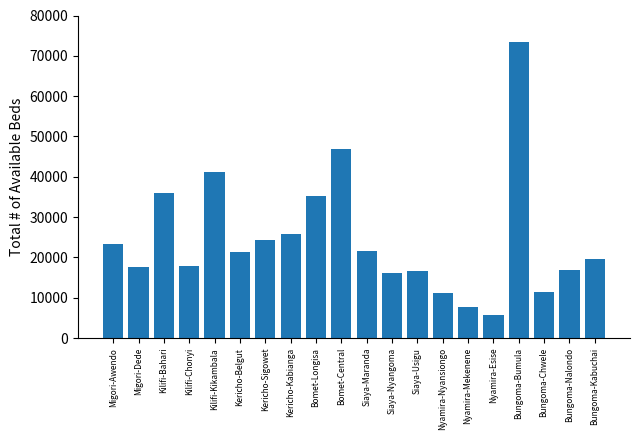

What is the ratio of the value at Bomet-Central to the value at Bungoma-Kabuchai?

2.4